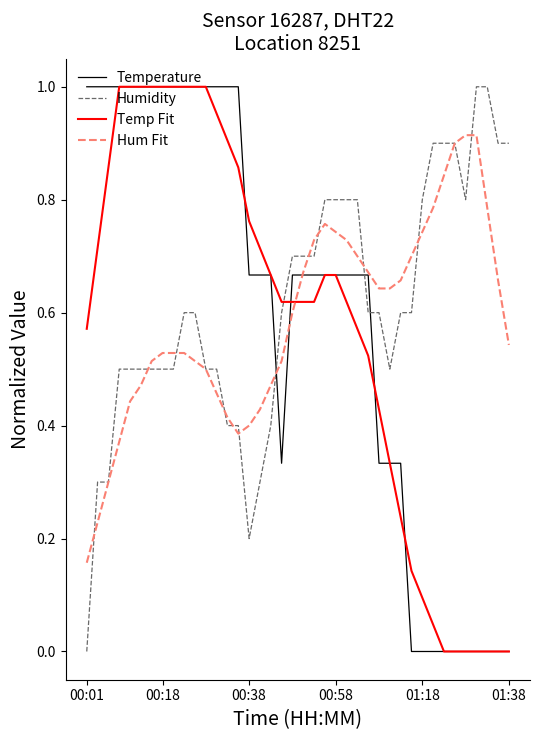

Is this an area chart (filled region under the line)?

No